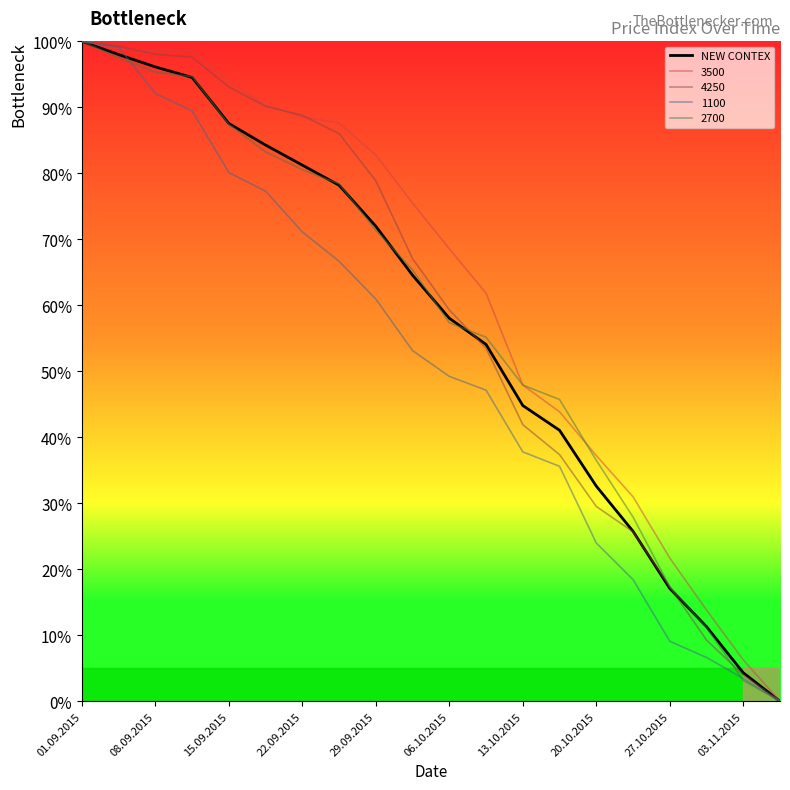

What is the maximum value shown in the chart?

100.0